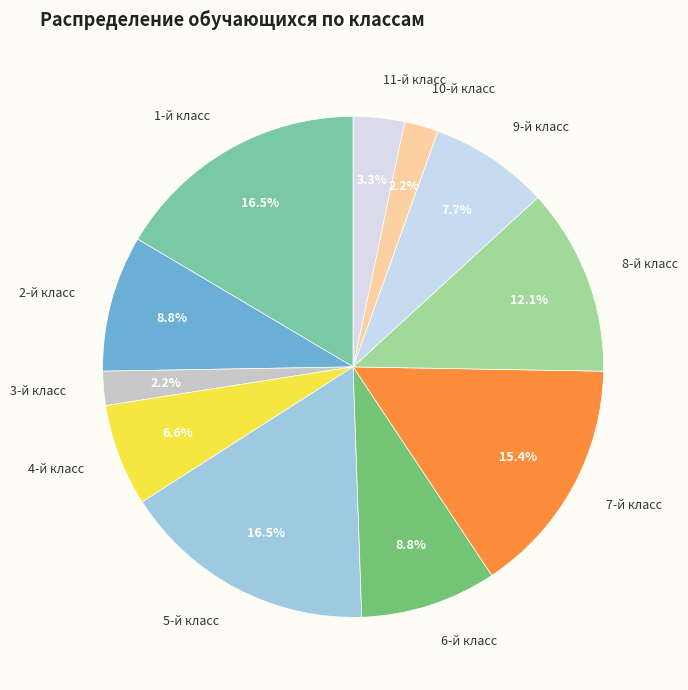

To the nearest percent, what is the average slice percentage?

9%